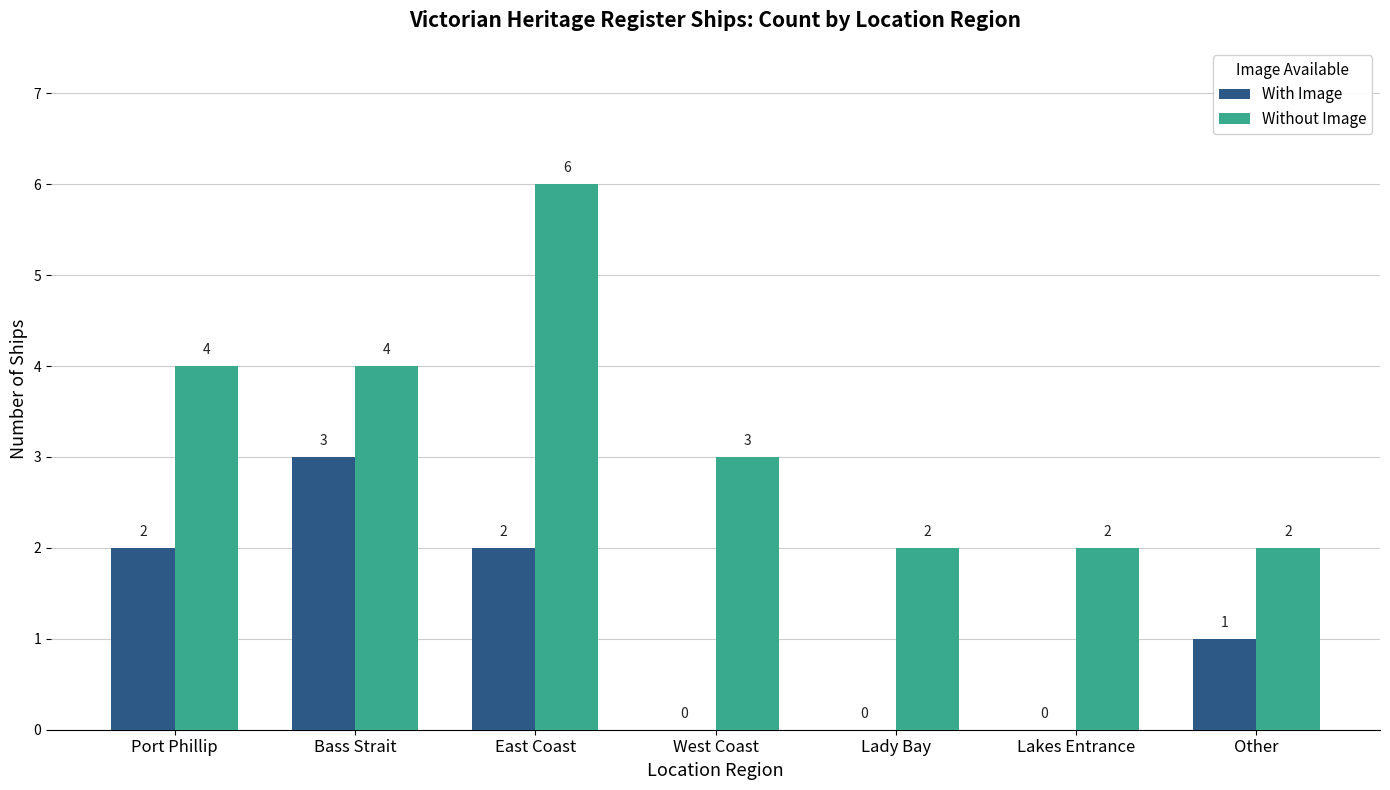

What is the maximum value for Without Image?

6